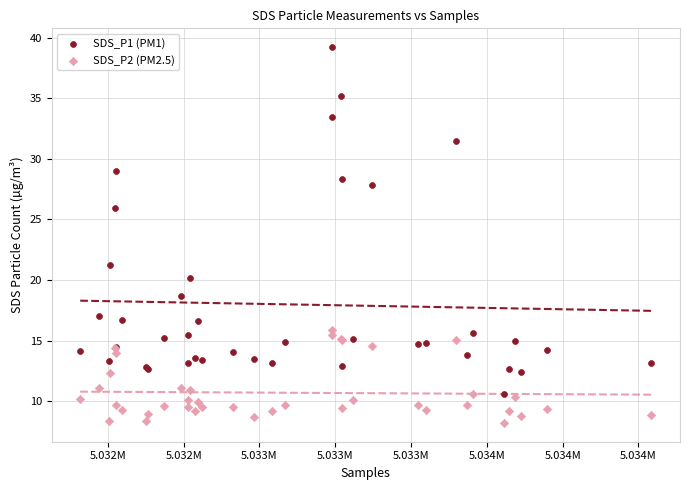

What is the X range (max minus min) for the scatter plot?

1884.0